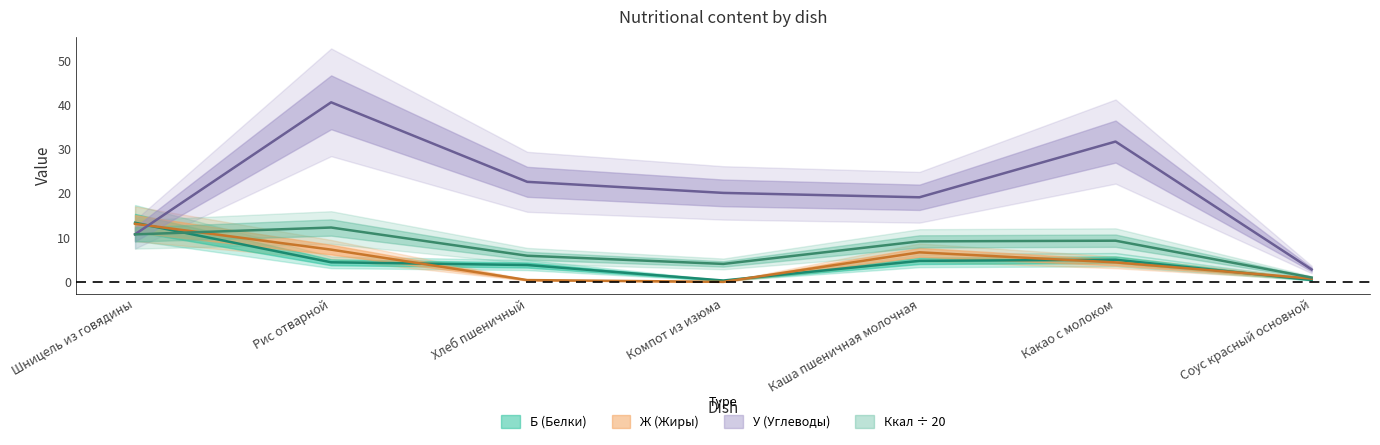

Is it true that Ккал equals 12.4 at Каша пшеничная молочная?

False